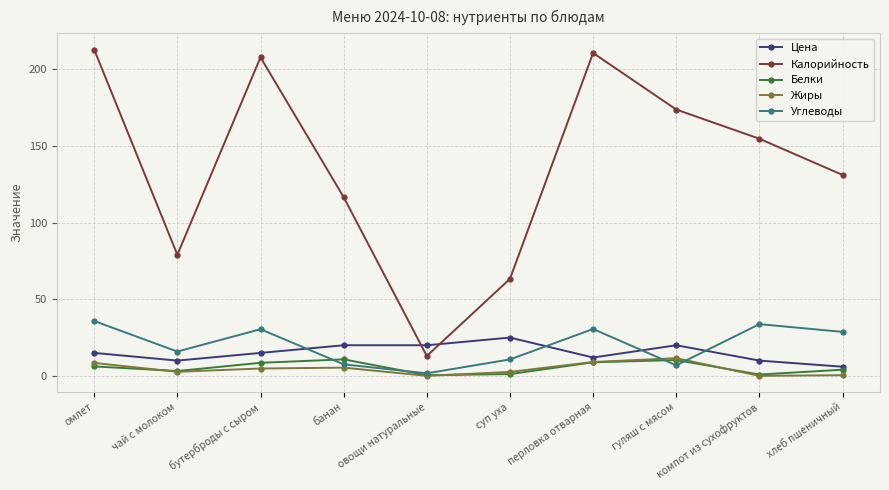

Which series has the largest range (max minus min)?

Калорийность